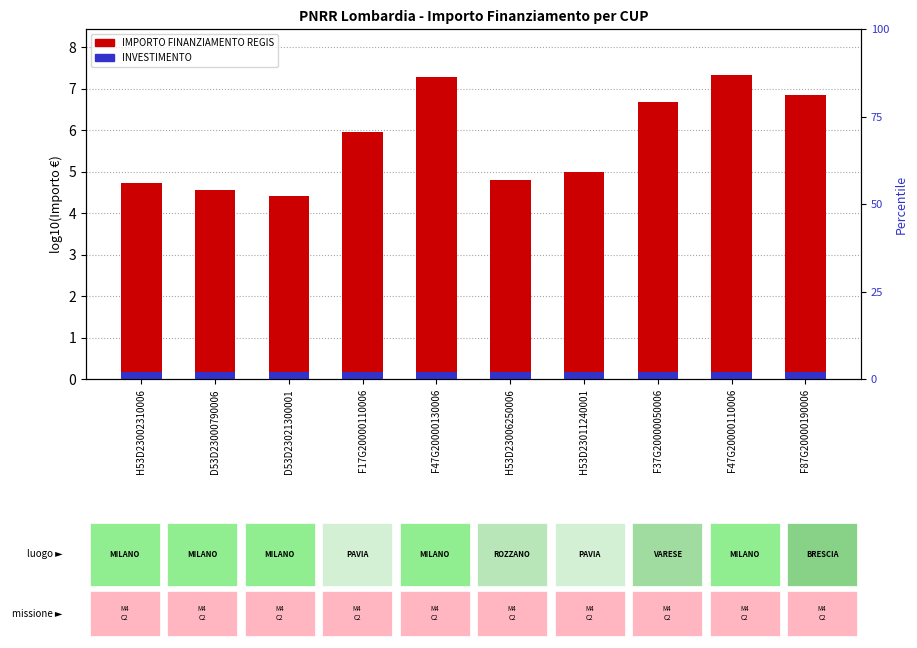

What is the total value across all series at H53D23011240001?

5.1